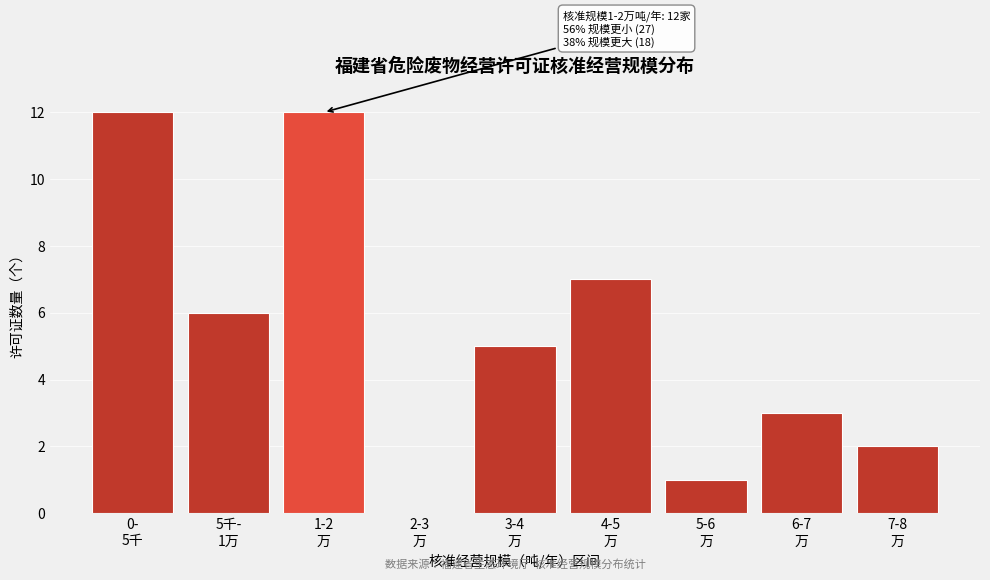

What is the greatest value displayed?

12